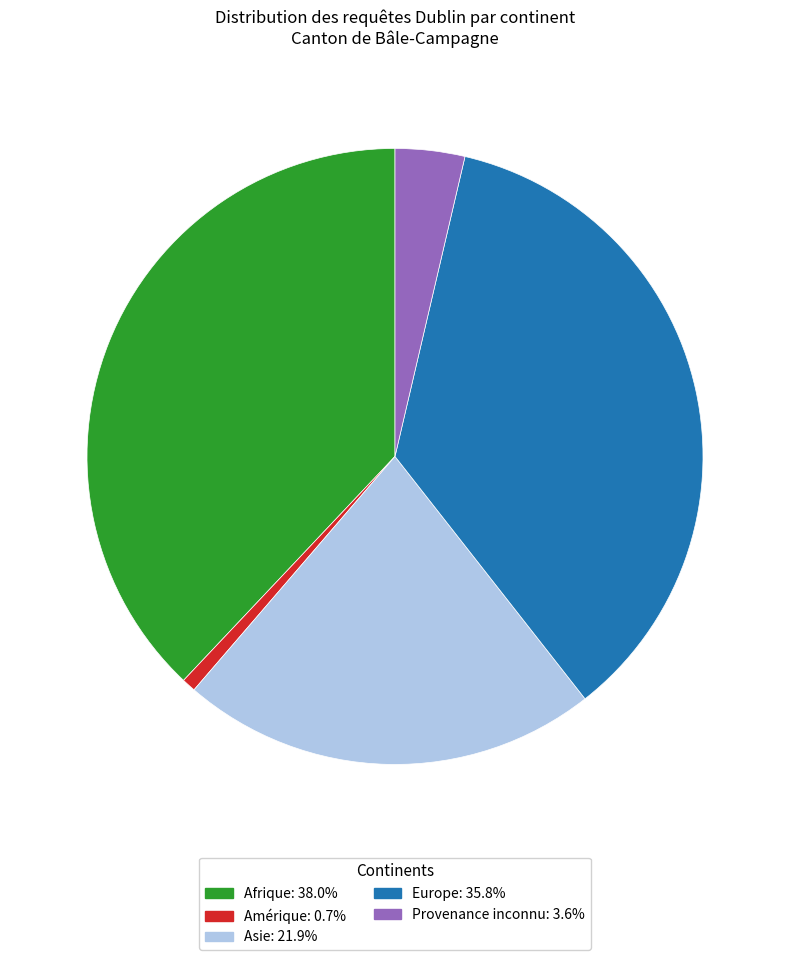

Is there a majority slice in this chart?

No